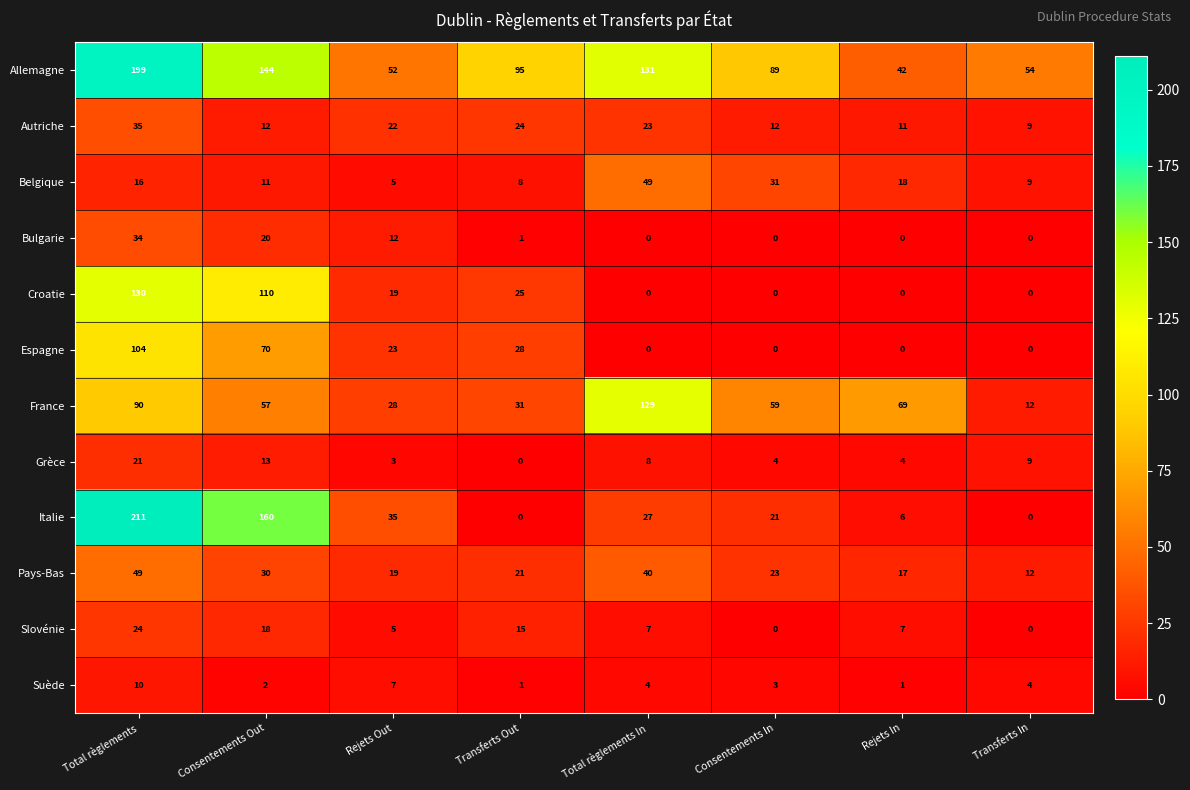

How many categories are shown in the chart?

8